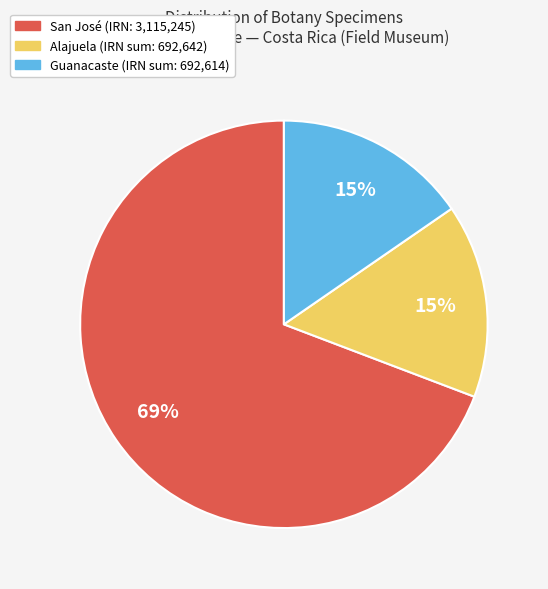

Is there any slice that represents more than half of the pie?

Yes